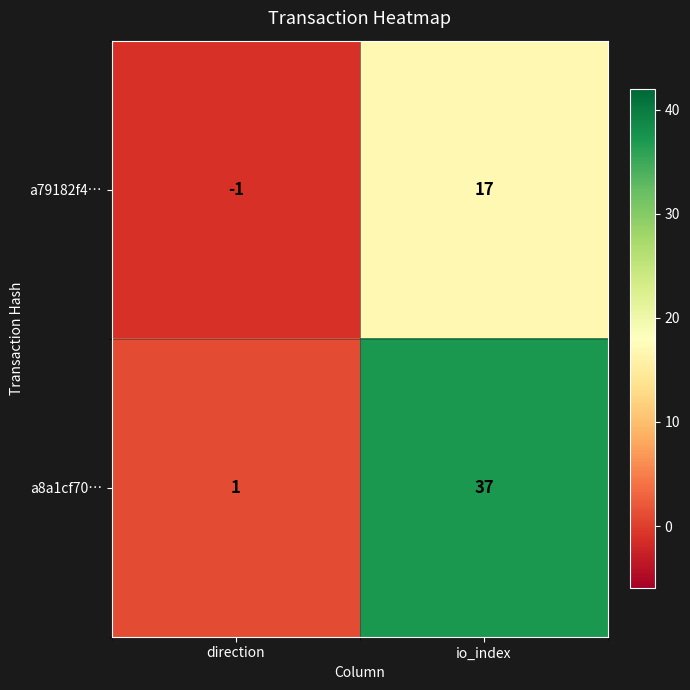

The value of a79182f4… at io_index is 17. True or false?

True